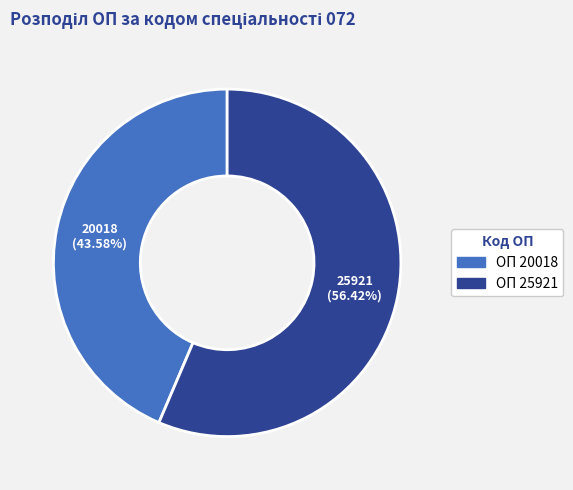

Does any single category account for the majority?

Yes